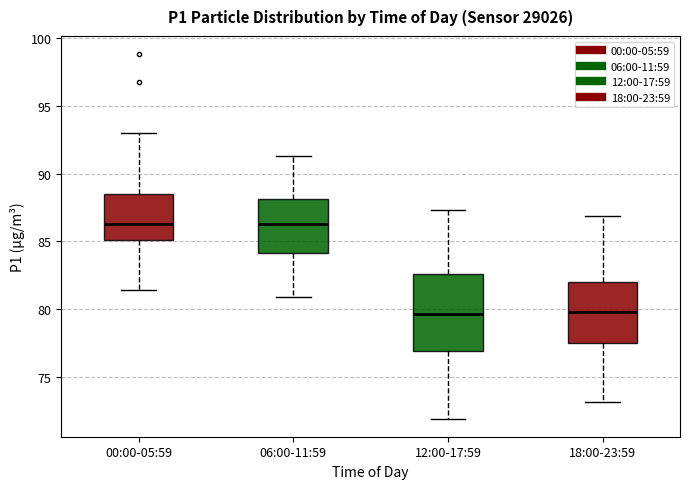

Reading left to right, read every box against the y-axis: the position of its median line, the range the box covers, and the ends of its whiskers. The values are not printed on the chart, so give them approximately, as read against the axis.

00:00-05:59: median 86.5, box 85.0 to 88.5, whiskers 81.5 to 93.0
06:00-11:59: median 86.5, box 84.0 to 88.0, whiskers 81.0 to 91.5
12:00-17:59: median 79.5, box 77.0 to 82.5, whiskers 72.0 to 87.5
18:00-23:59: median 80.0, box 77.5 to 82.0, whiskers 73.0 to 87.0